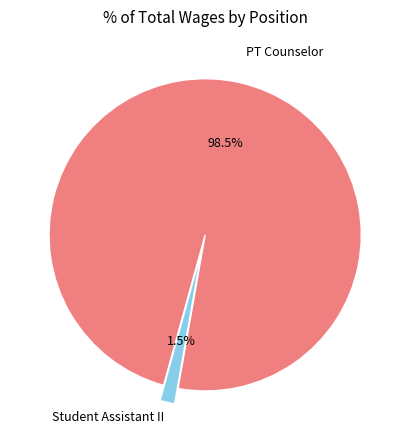

Combined, what portion of the pie is Student Assistant II and PT Counselor?

100.0%